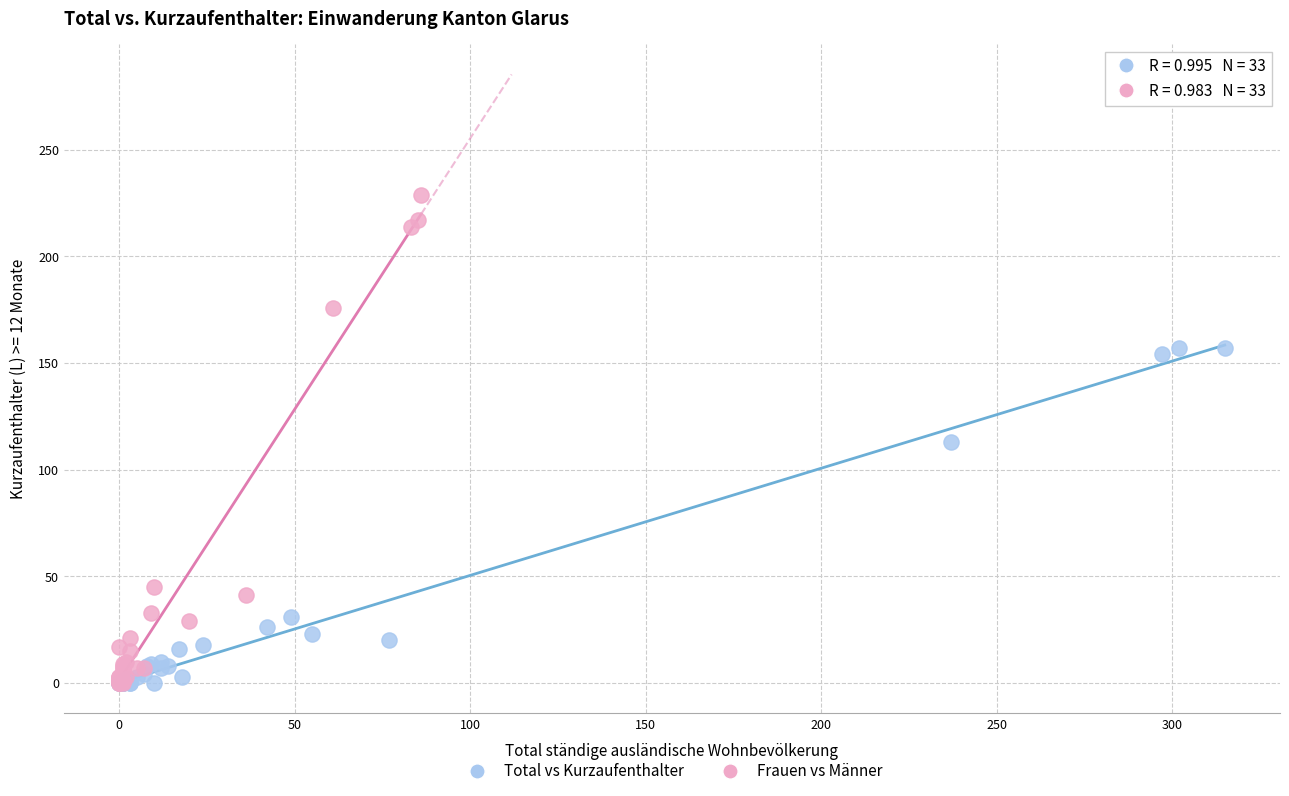

Which series contains the highest Y value?

Frauen vs Männer